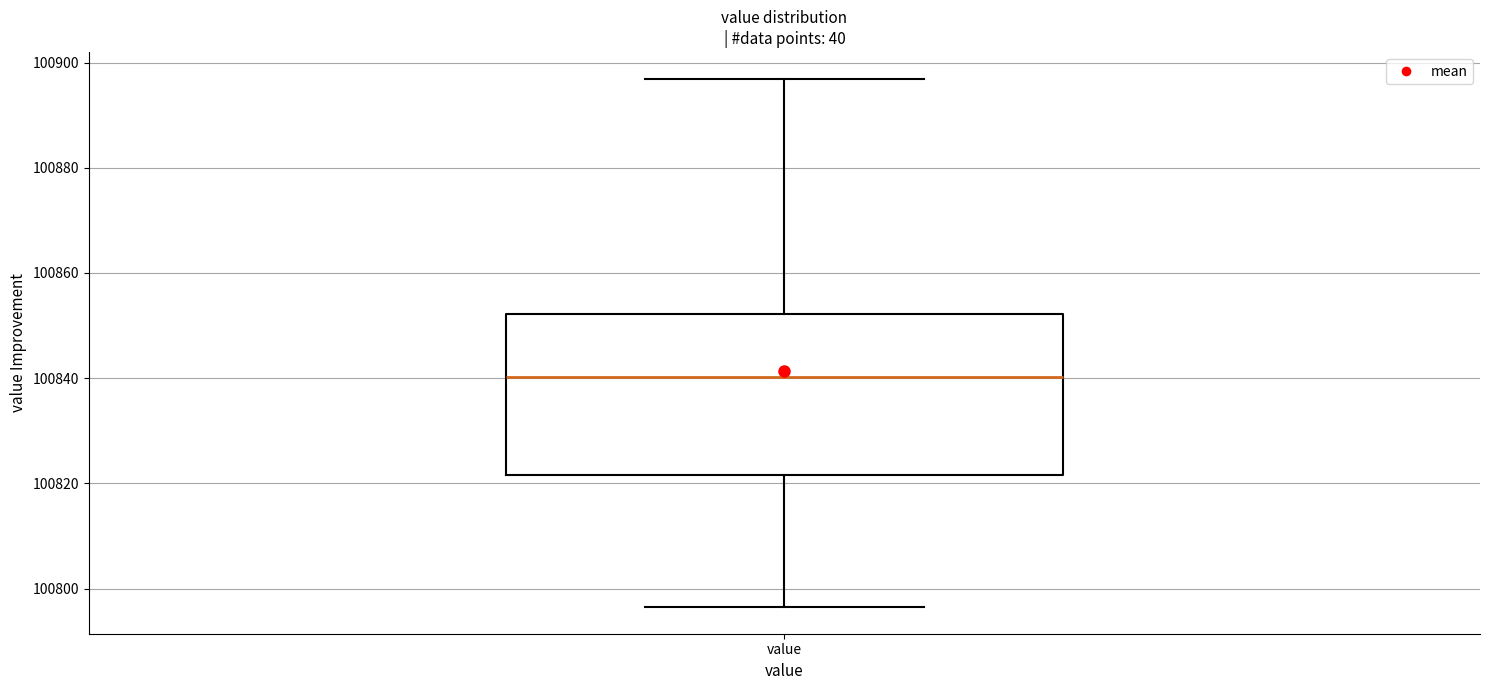

Read this box plot against the y-axis: the position of the median line, the range covered by the box, and the ends of both whiskers. The values are not printed on the chart, so give them approximately, as read against the axis.

median 100840, box 100822 to 100852, whiskers 100796 to 100896